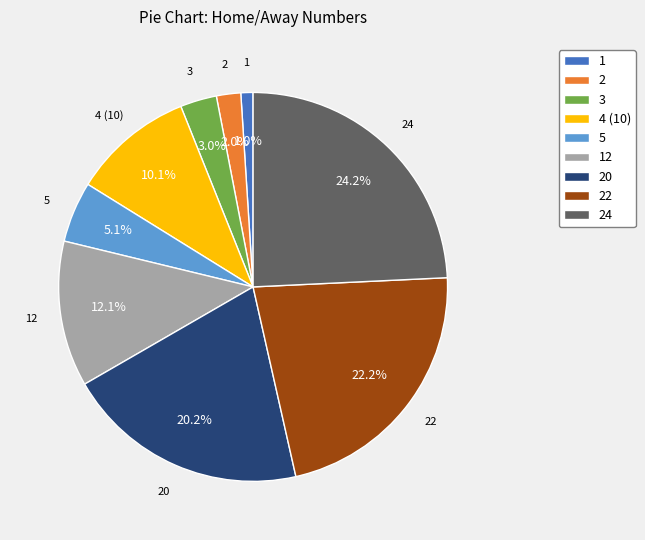

Count the number of slices in the pie.

9